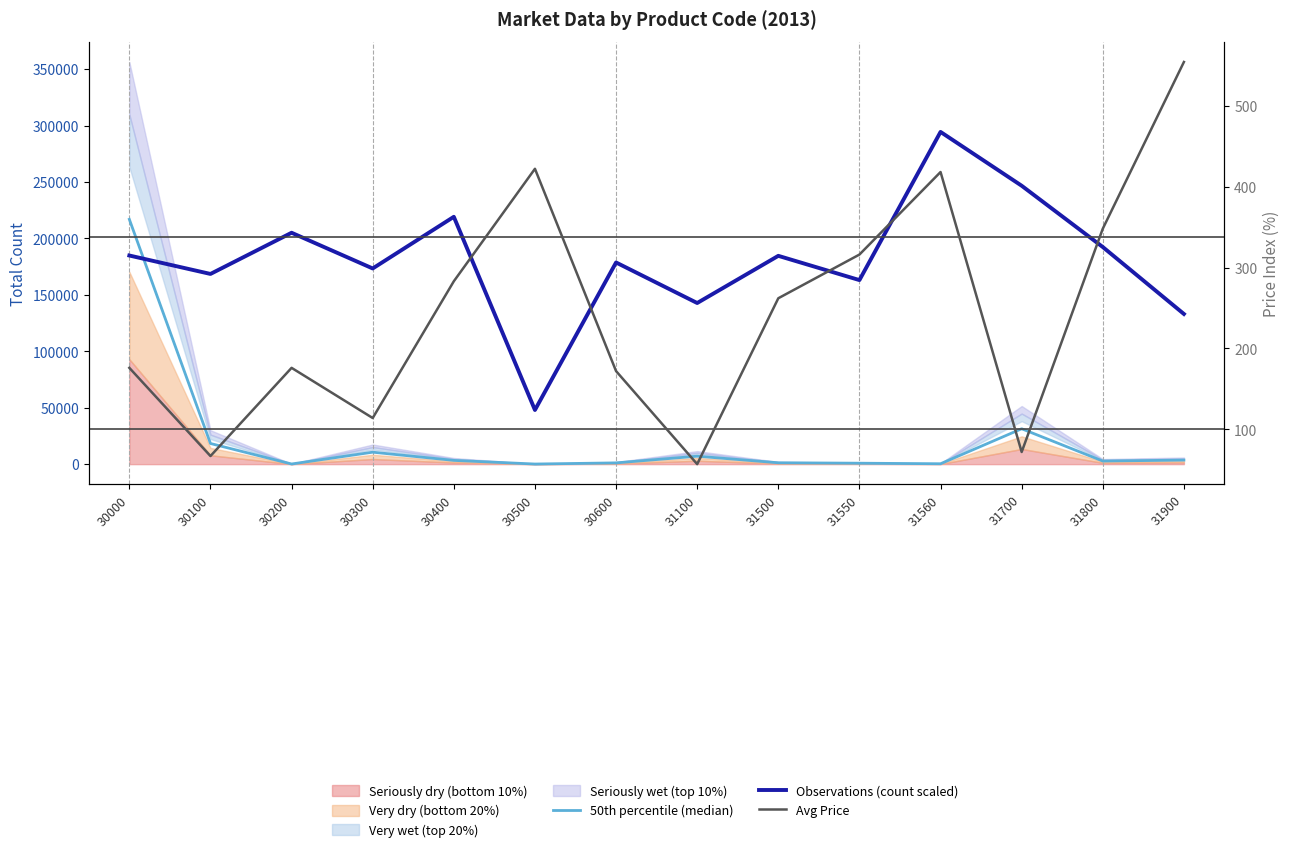

Does the chart have visible grid lines?

No